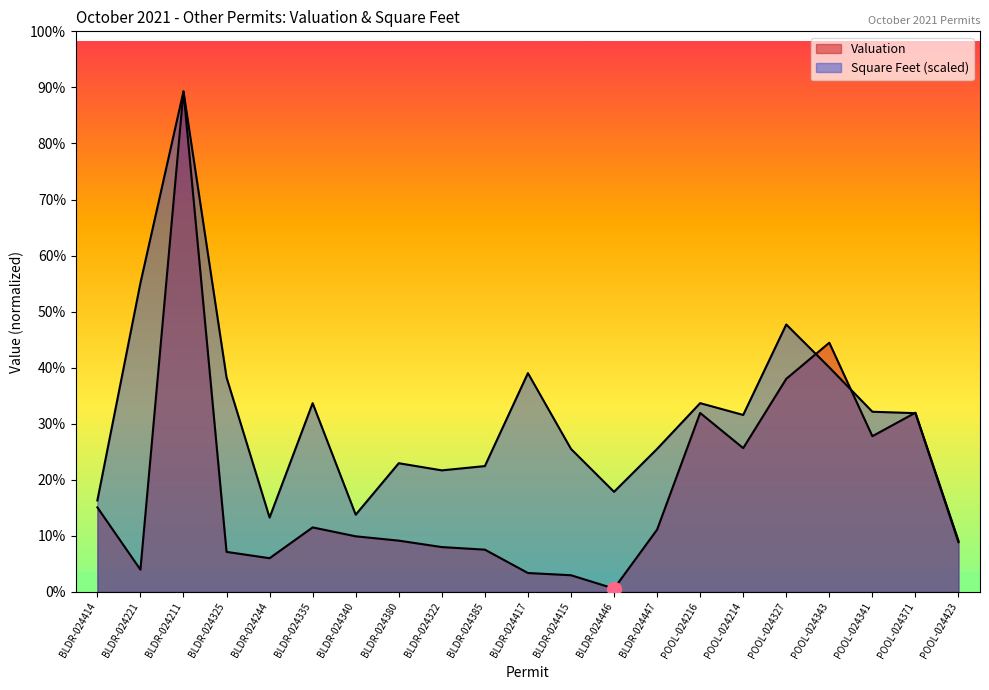

Between BLDR-024221 and BLDR-024417, which is larger?

BLDR-024221